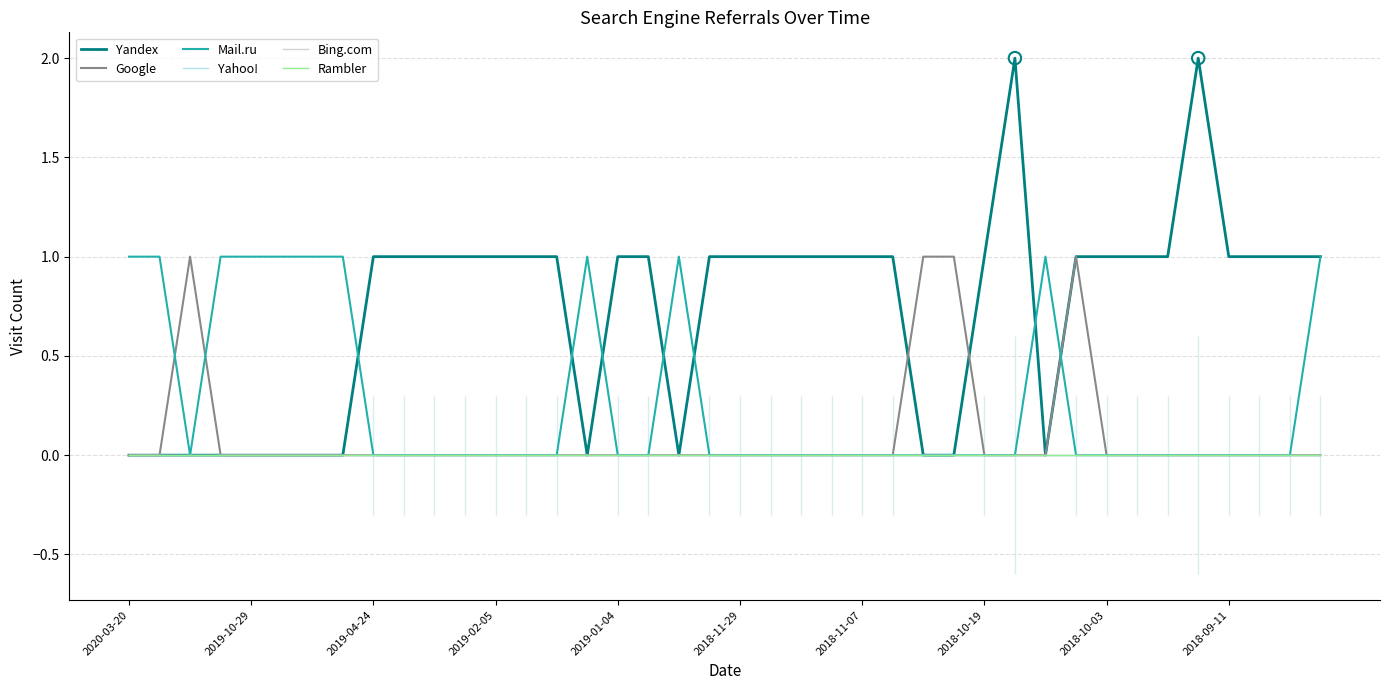

Which series reaches the minimum Y coordinate?

Yandex